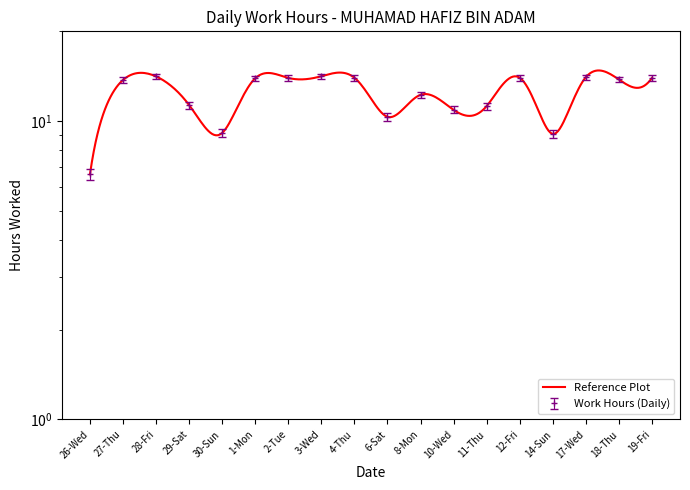

Count the number of categories in the chart.

18